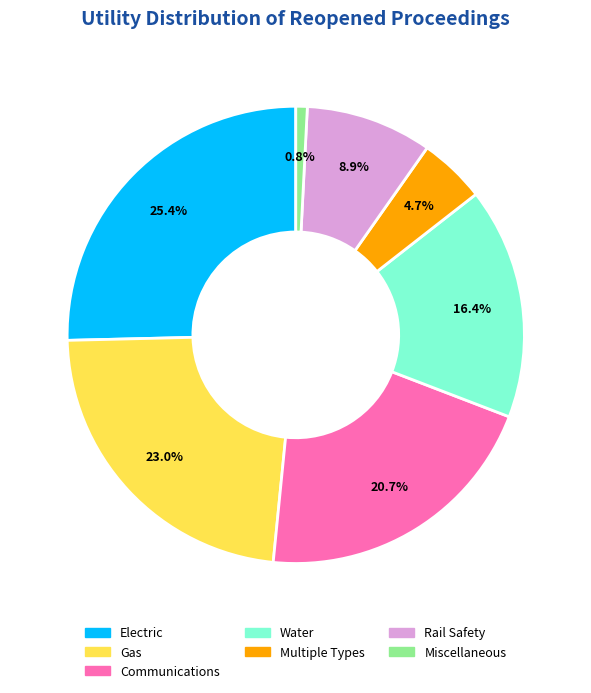

Combined, do Rail Safety and Gas account for over 50%?

No